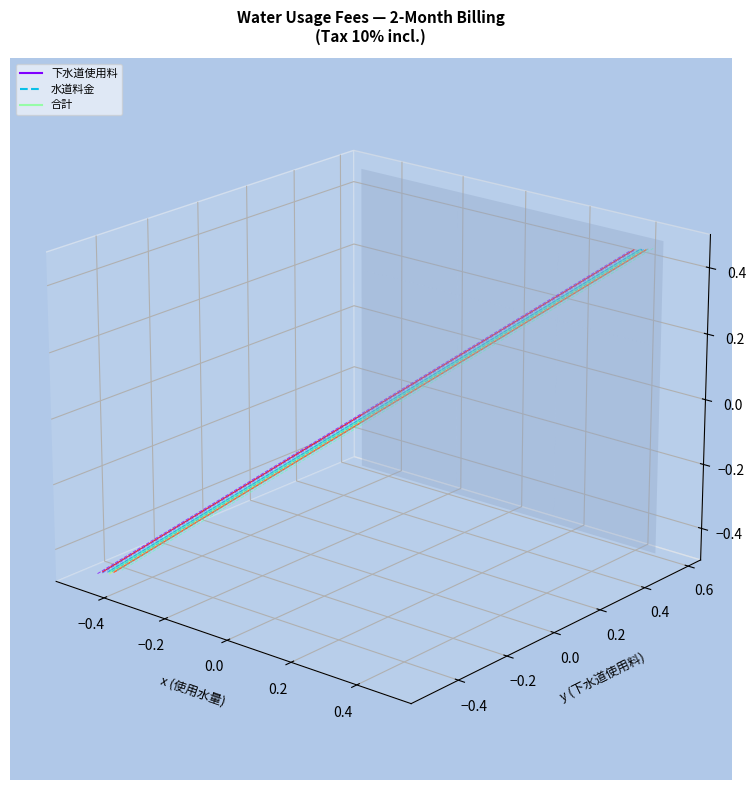

How many positive values does the 水道料金 (2) series have?

10